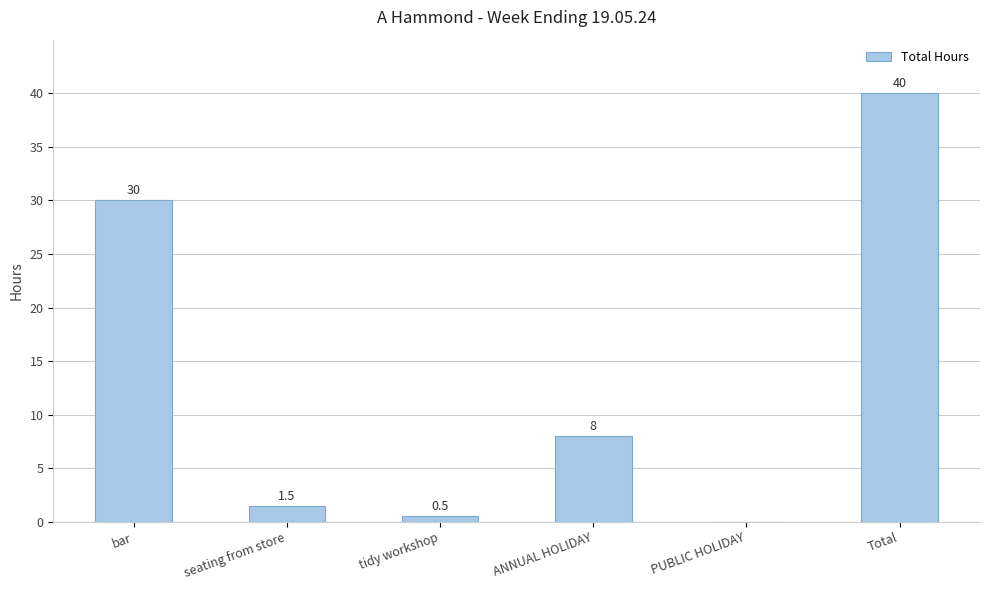

How many categories are shown in the chart?

6